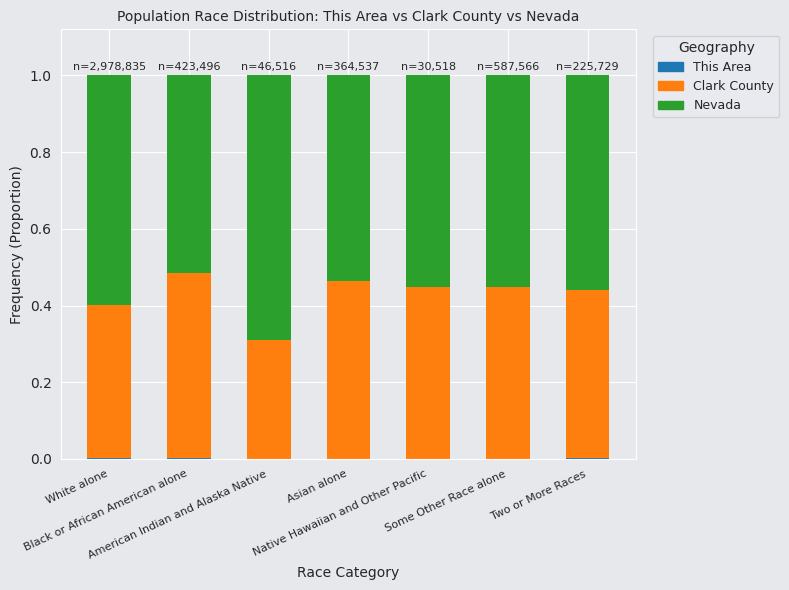

How many categories are shown in the chart?

7